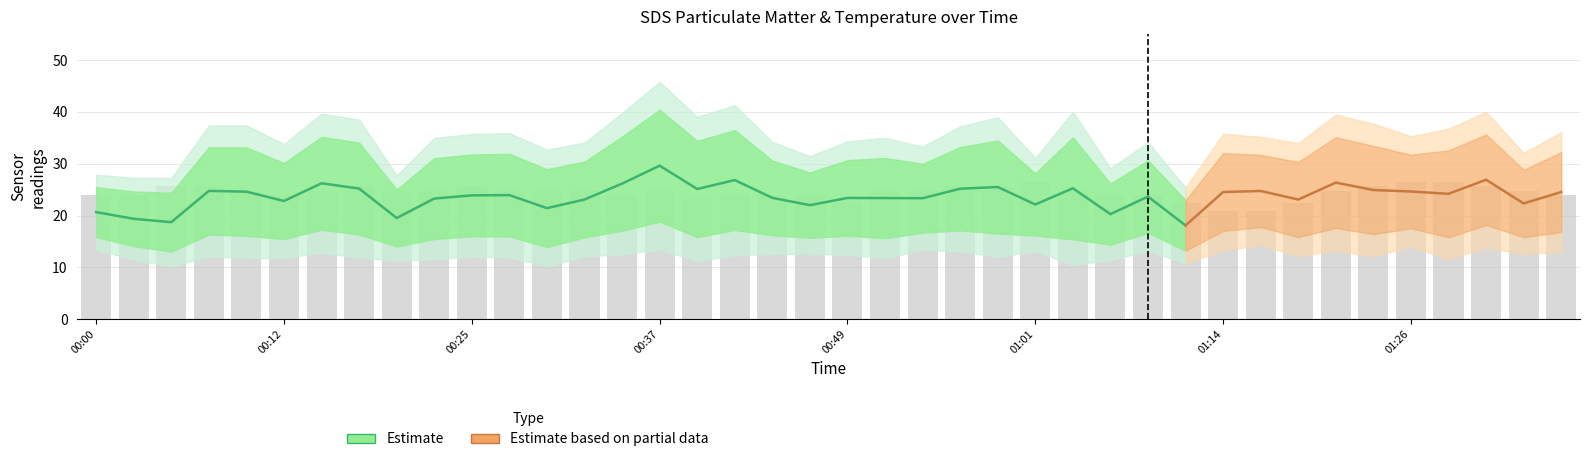

What is the sum of the SDS_P2 values at 00:17 and 00:08?

32.7